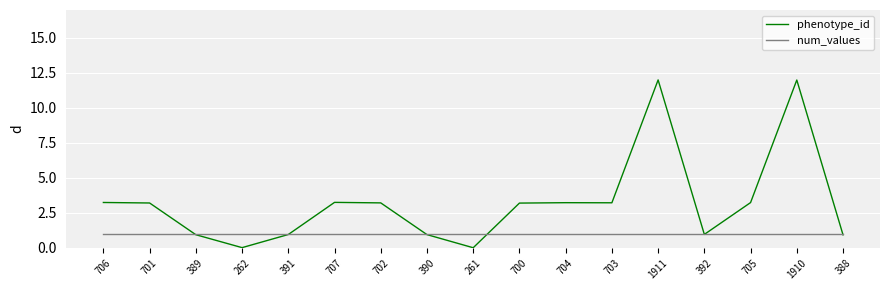

List the series in order of their peak value, lowest first.

num_values, phenotype_id